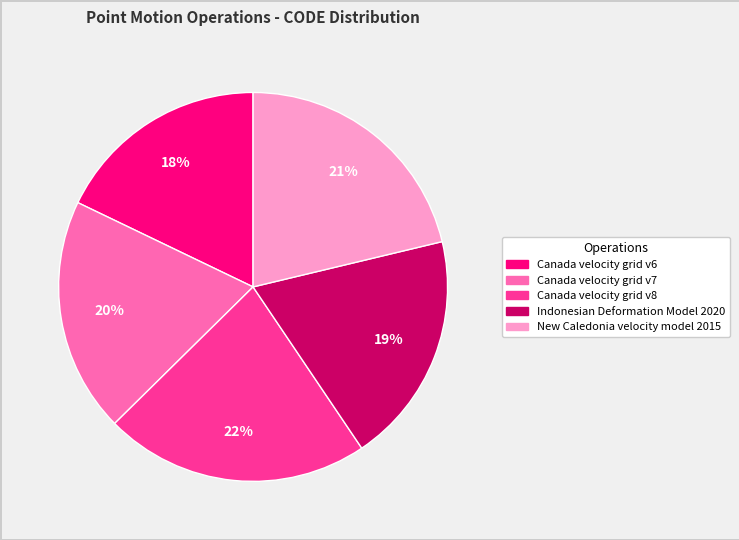

Which slice is the smallest?

Canada velocity grid v6